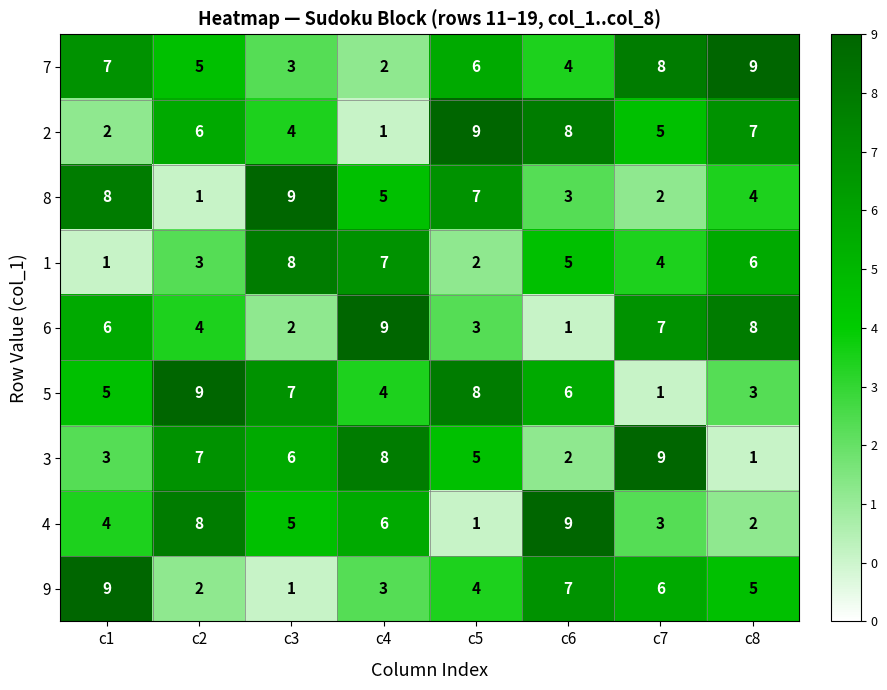

What is the difference between the highest and lowest values at c3?

8